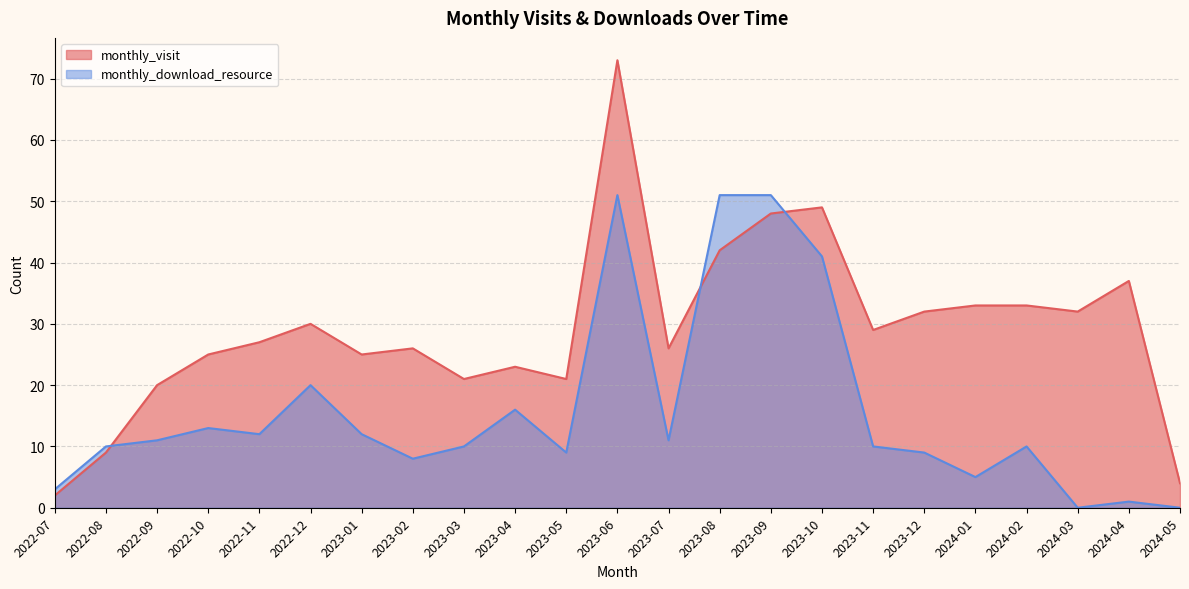

What are all the series names shown in the legend?

monthly_visit, monthly_download_resource